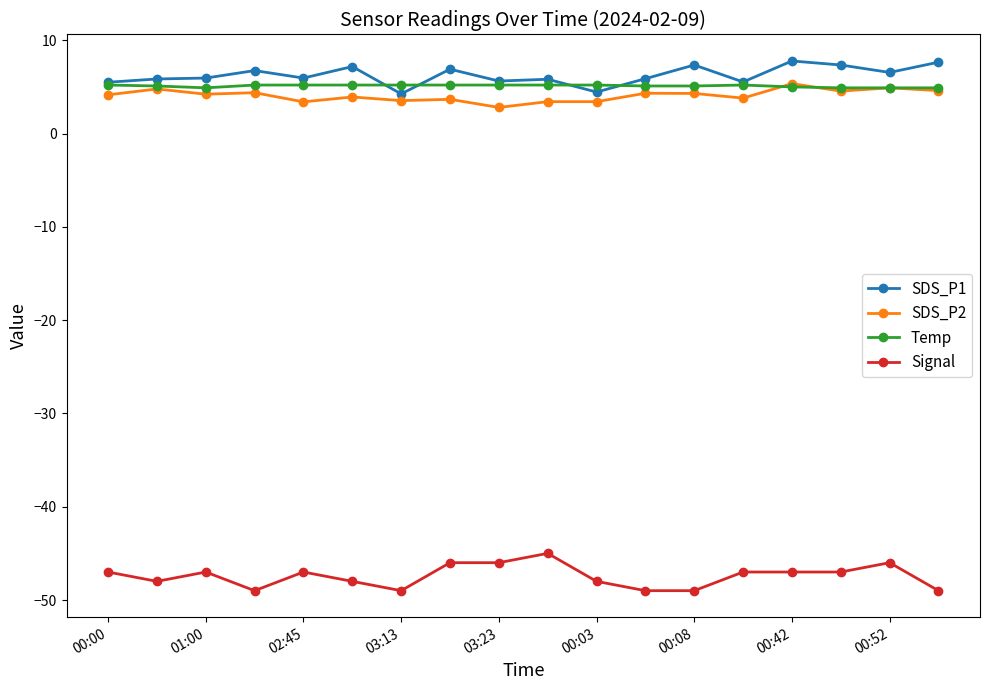

True or false: Signal has more than 2 points higher than both neighbors.

True